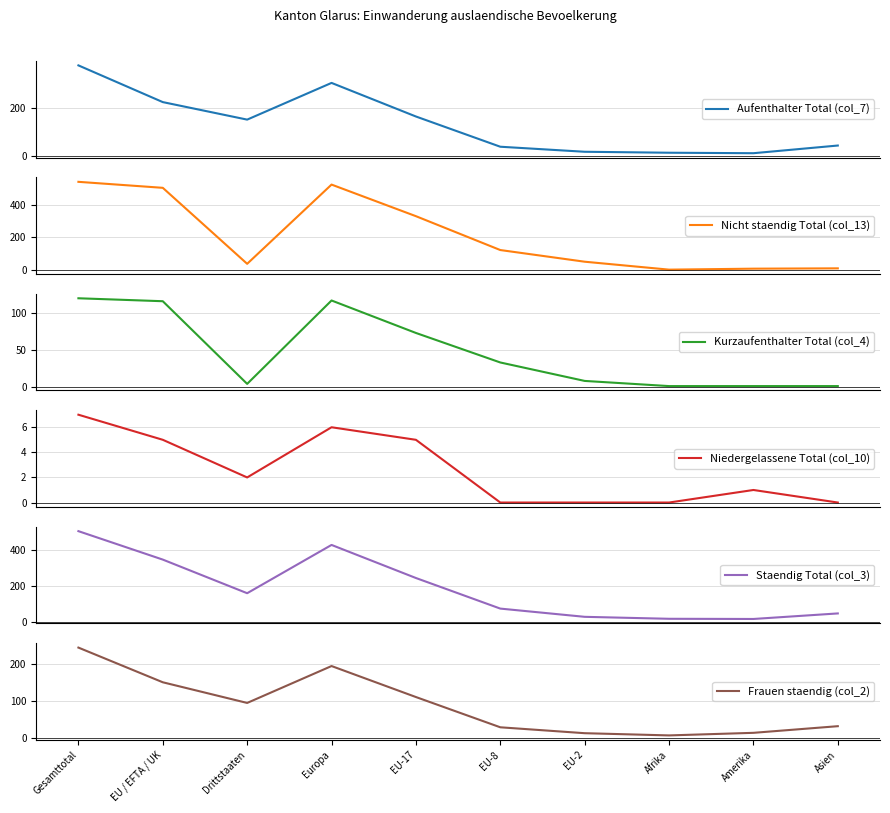

At which label is Kurzaufenthalter Total (col_4) closest to 60?

EU-17